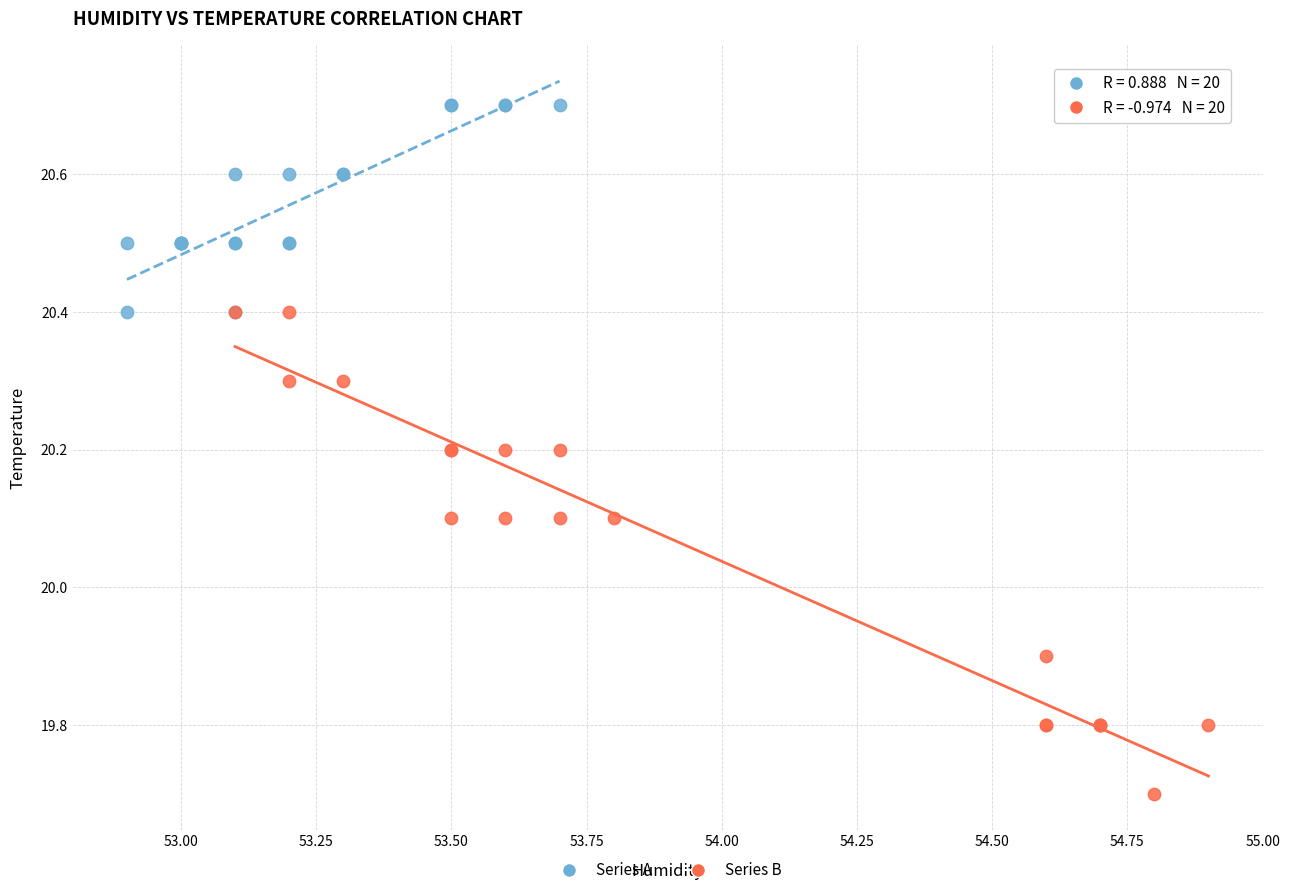

Which series contains the lowest Y value?

Series B